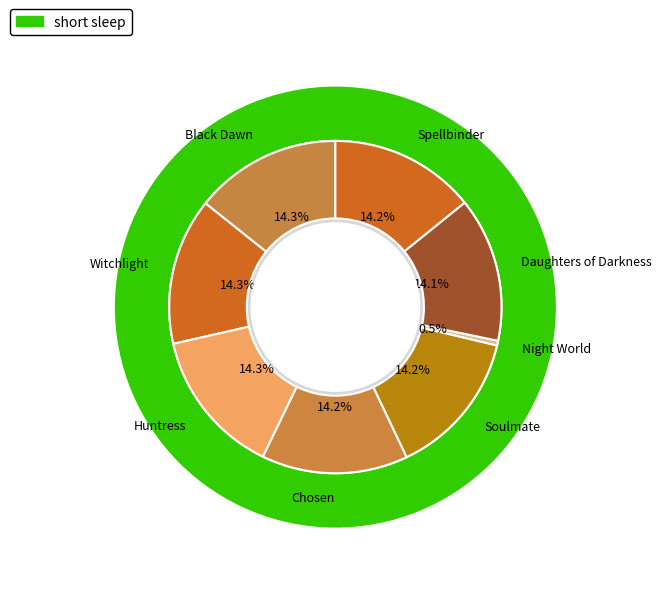

Does Witchlight account for over 50% of the chart?

No